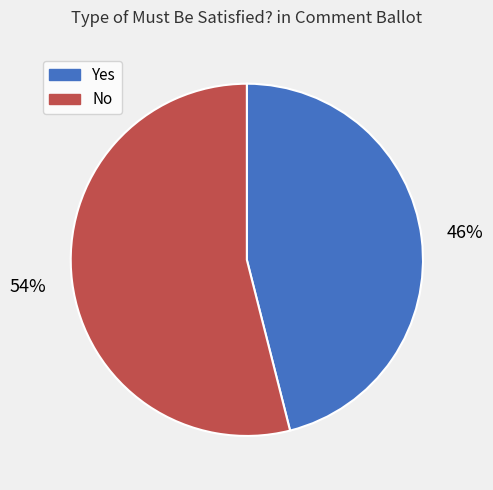

Do Yes and No together represent more than half of the pie?

Yes